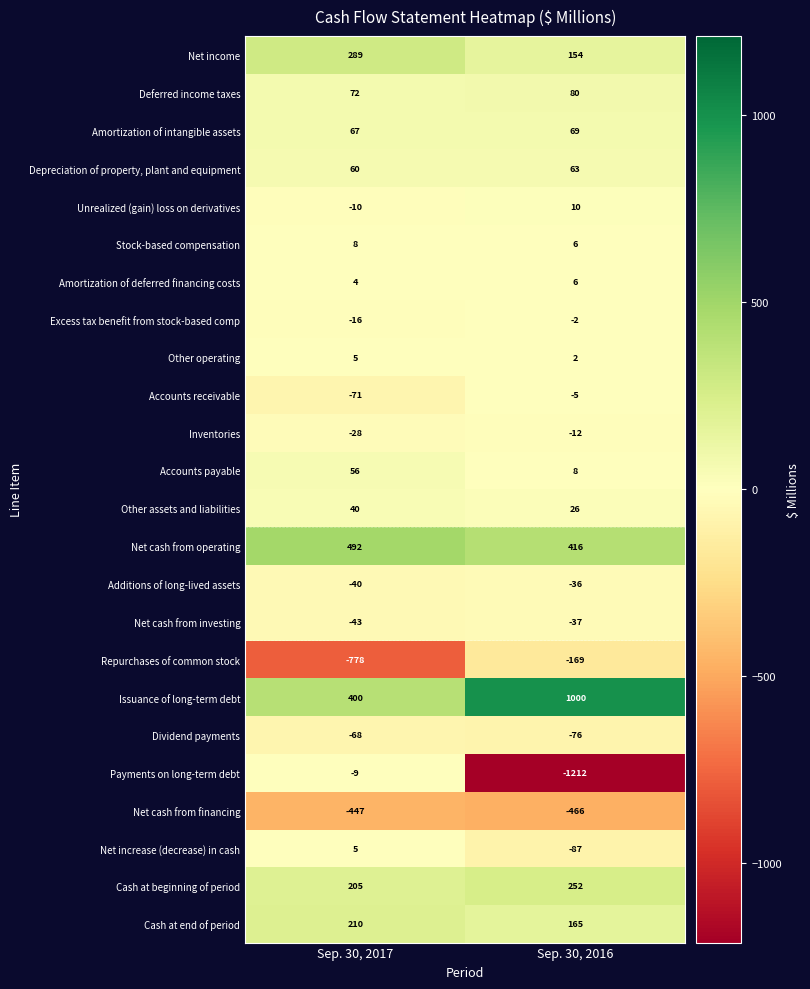

The Amortization of deferred financing costs series shows 4 at Sep. 30, 2017. True or false?

True